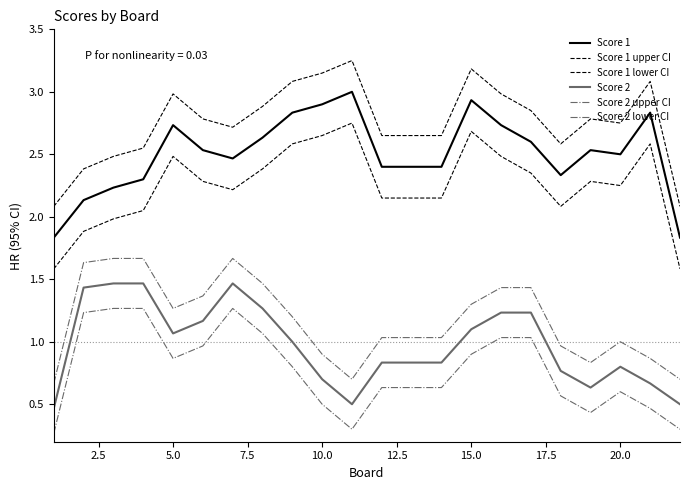

Is this an area chart (filled region under the line)?

No